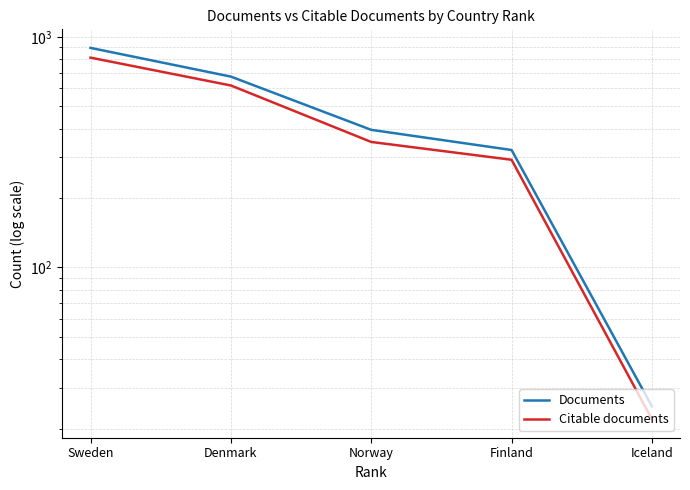

How many lines are shown in the chart?

2